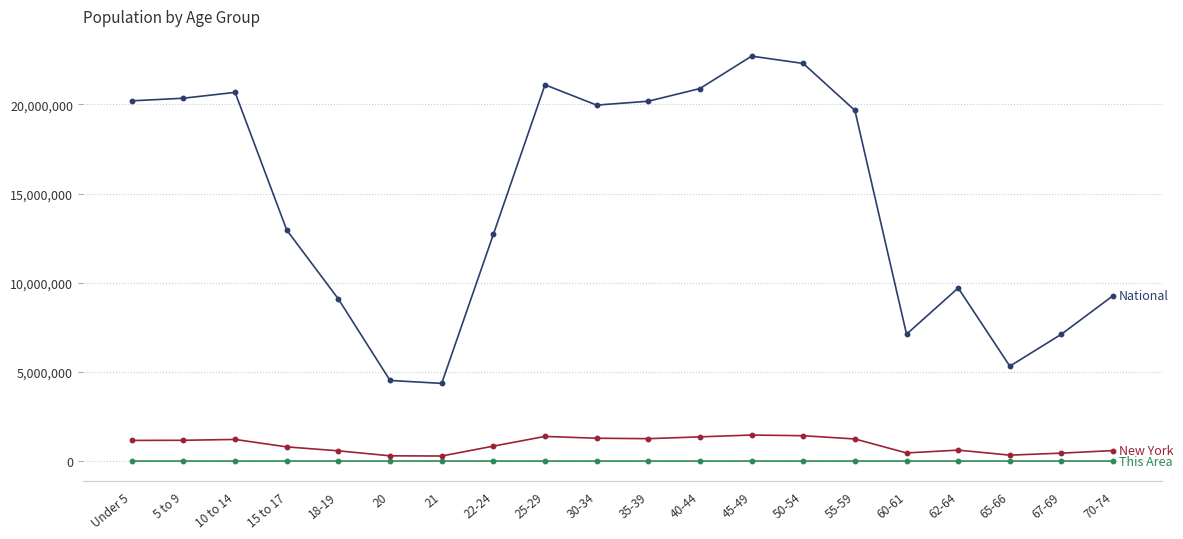

What is the maximum value shown in the chart?

22708591